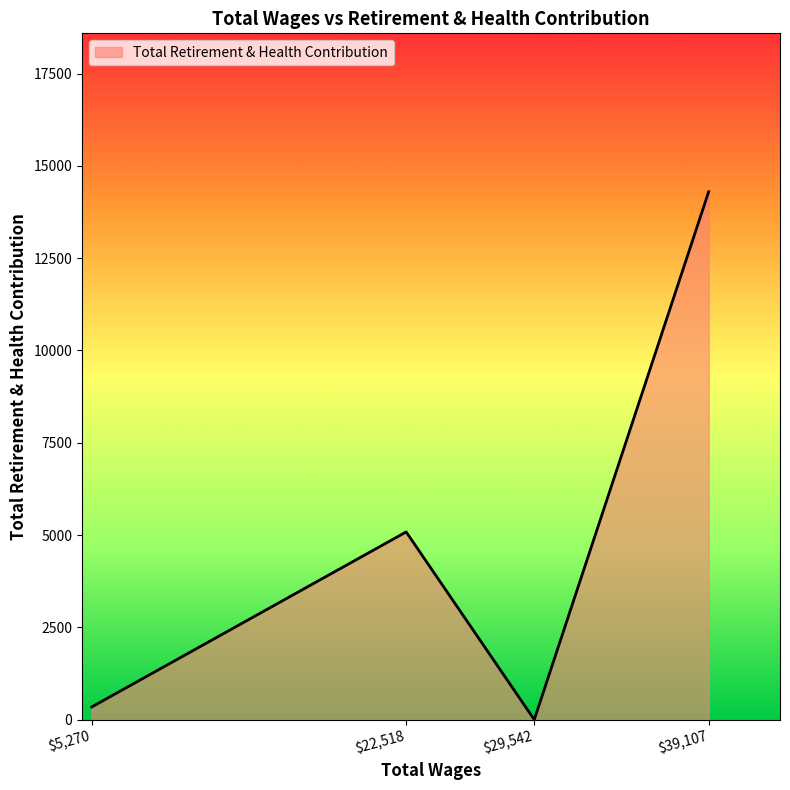

The chart shows a value of 7950 at $22,518. True or false?

False